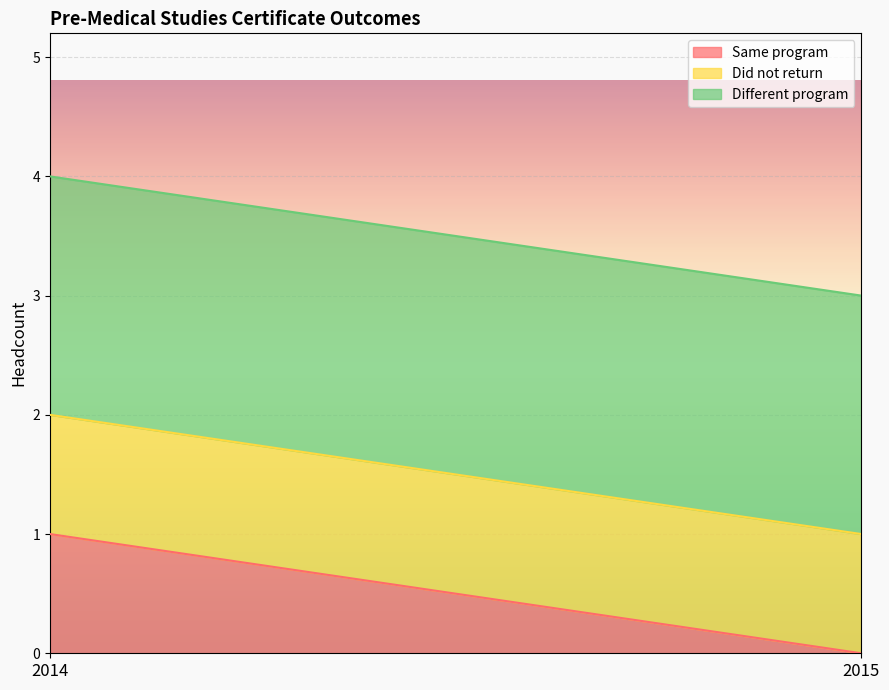

Read the Different program value at 2014.

2